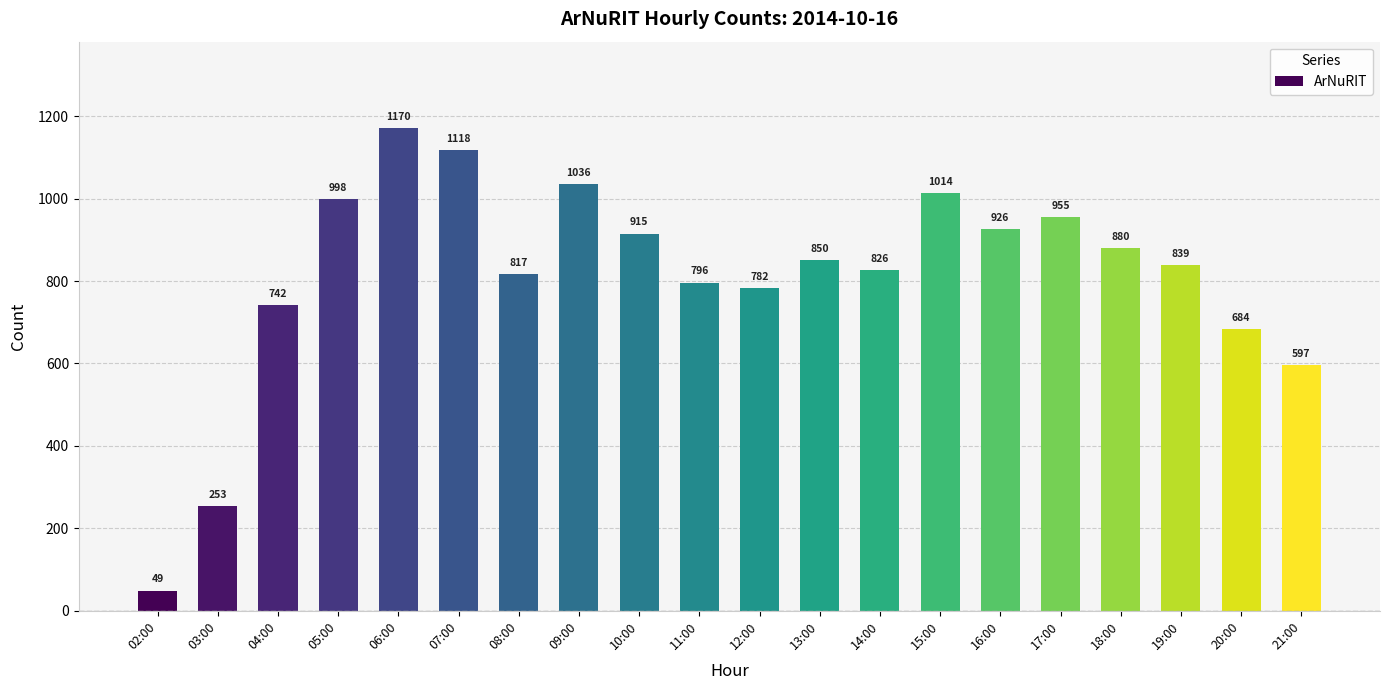

What is the difference between the values at 10:00 and 08:00?

98